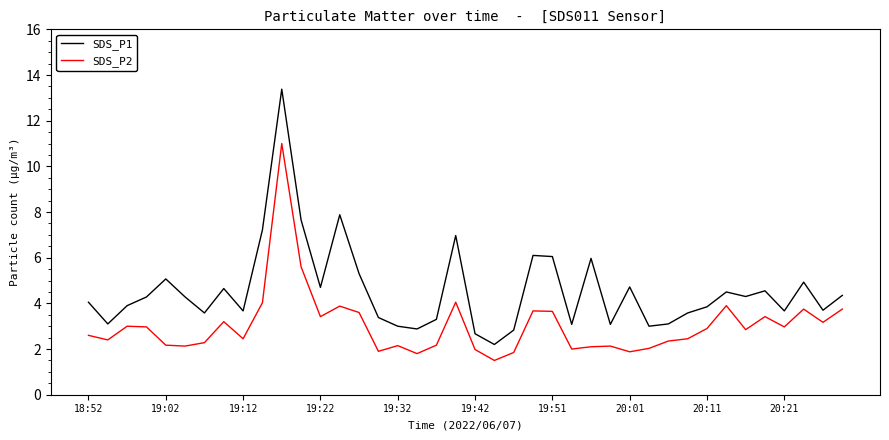

List the series in order of their peak value, highest first.

SDS_P1, SDS_P2